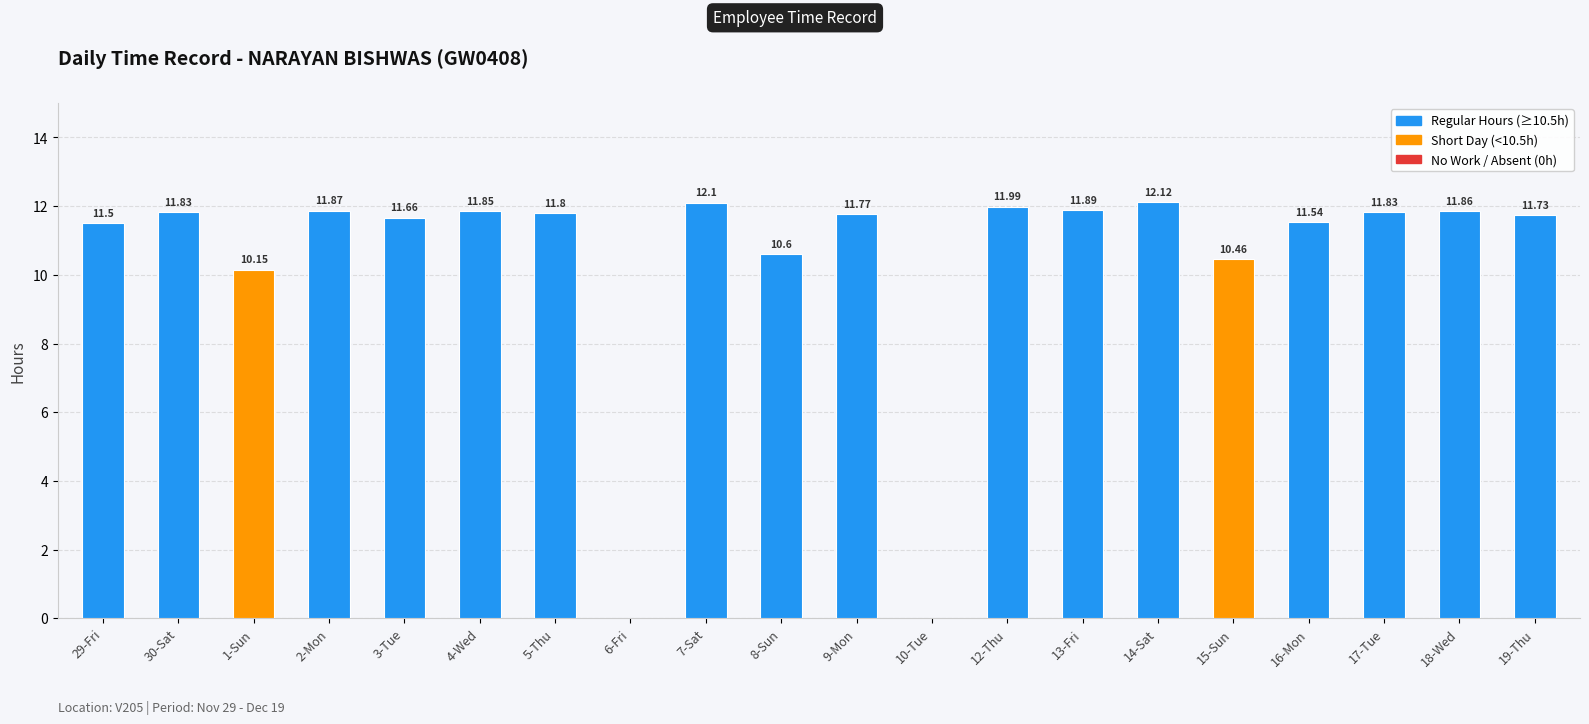

Between 9-Mon and 3-Tue, which is larger?

9-Mon